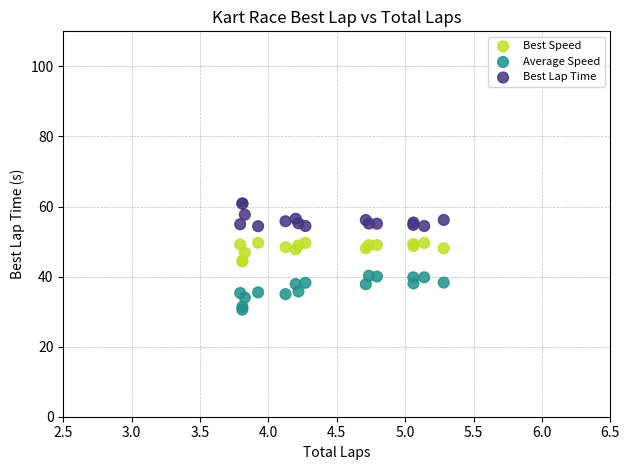

Which series reaches the maximum Y coordinate?

Best Lap Time